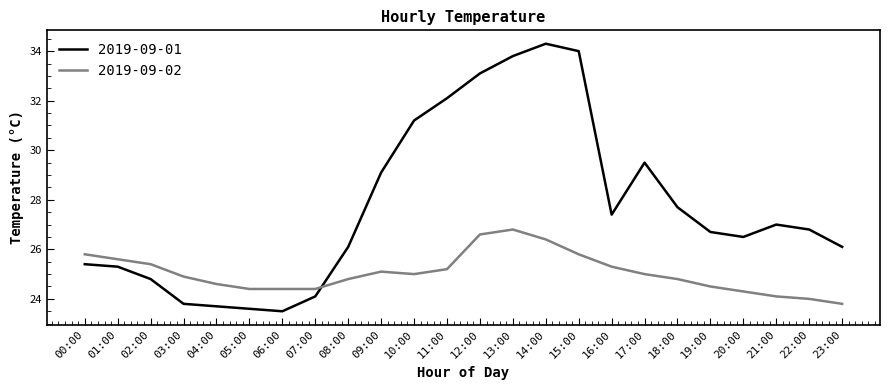

How many values in the 2019-09-01 series are below 26?

8